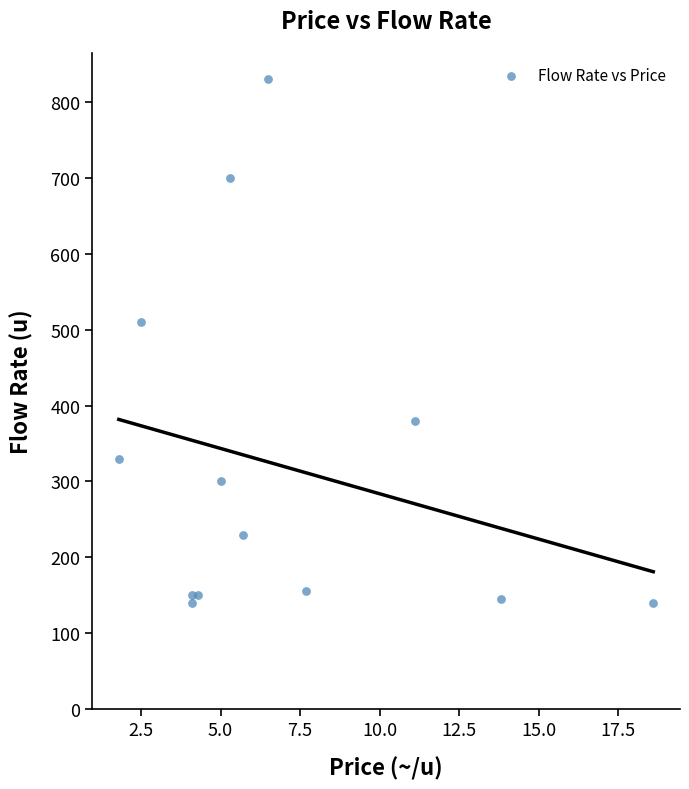

What is the range of Y values (max minus min)?

690